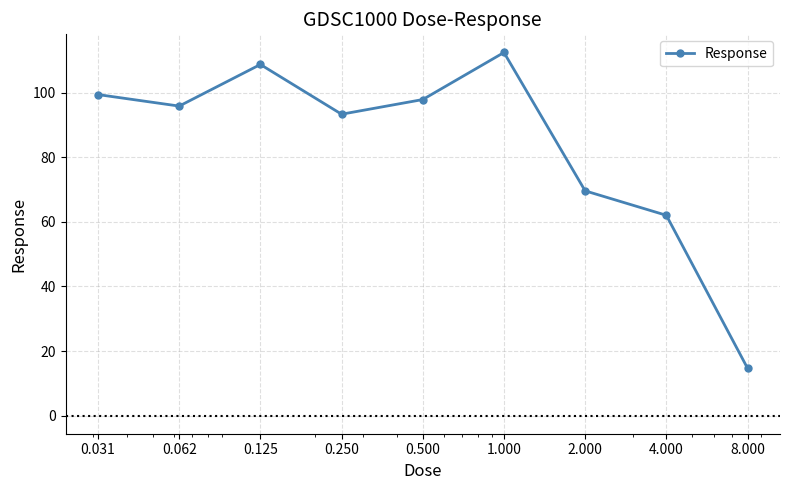

Does the chart display data point markers on the line(s)?

Yes